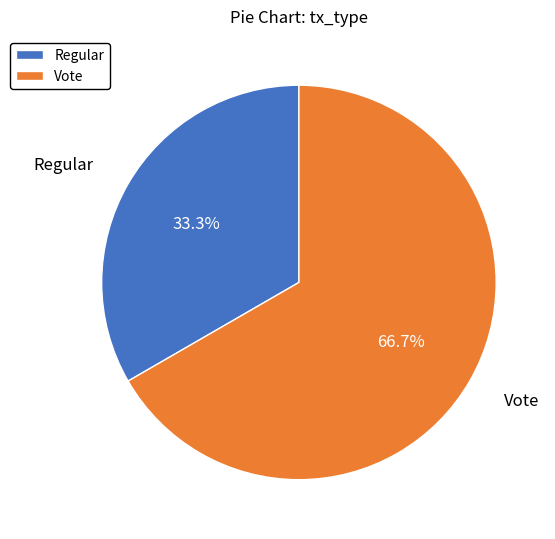

Between Vote and Regular, which is larger?

Vote